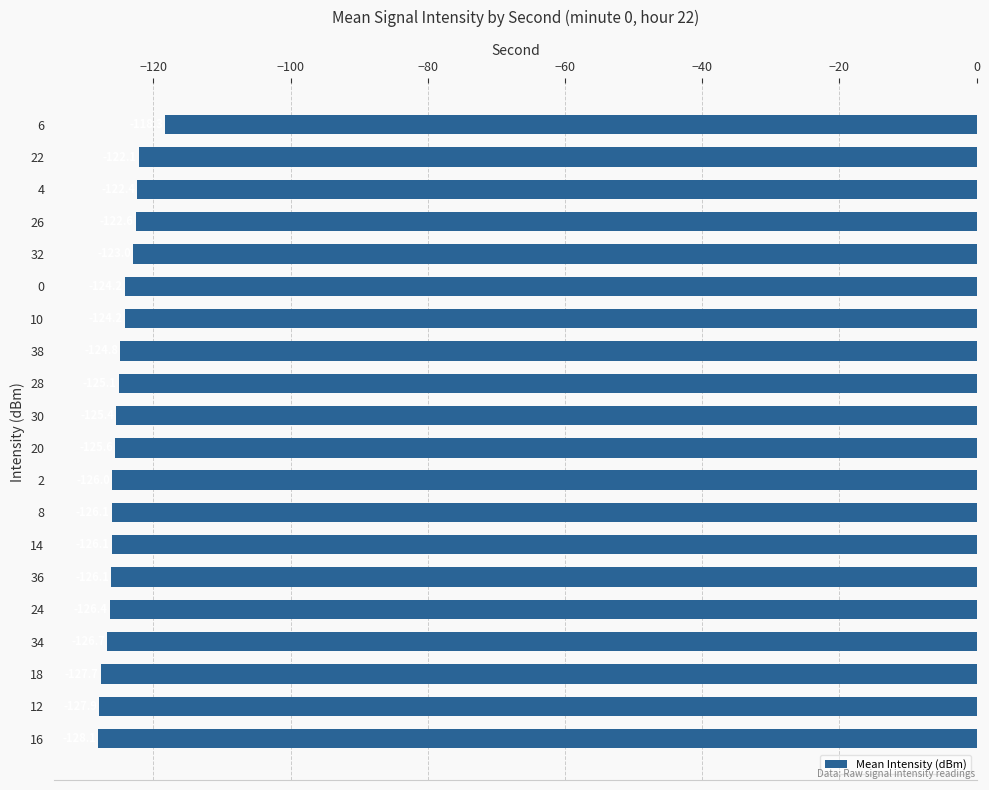

The value at 14 is -126.1. True or false?

True